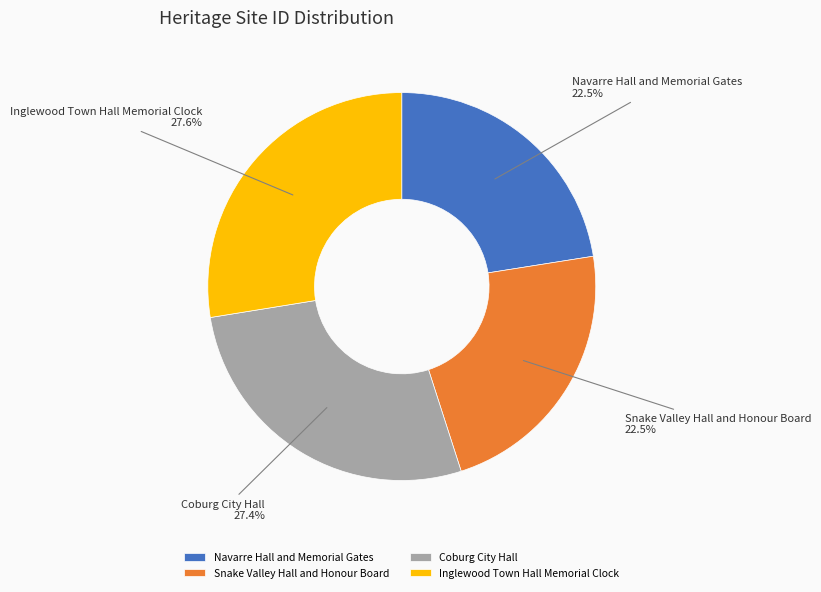

What percentage do Coburg City Hall and Snake Valley Hall and Honour Board together represent?

49.9%